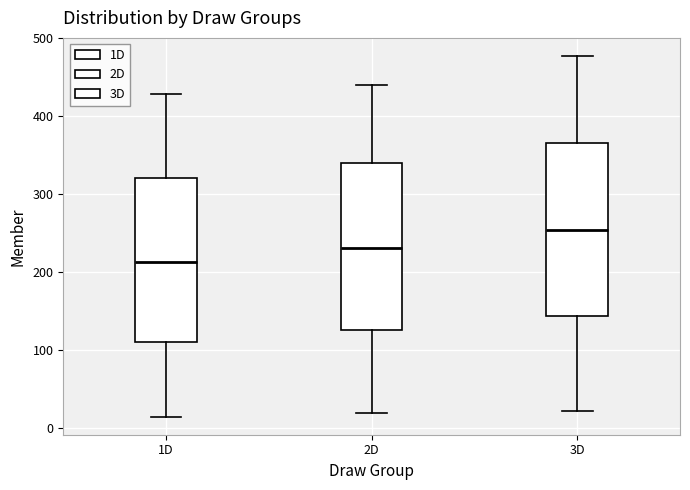

Reading left to right, transcribe this box plot: for each box, give where its median line is, the range the box spans, and where its two whiskers end, as read against the y-axis. The values are not printed on the chart, so give them approximately, as read against the axis.

1D: median 210, box 110 to 320, whiskers 10 to 430
2D: median 230, box 130 to 340, whiskers 20 to 440
3D: median 250, box 140 to 370, whiskers 20 to 480